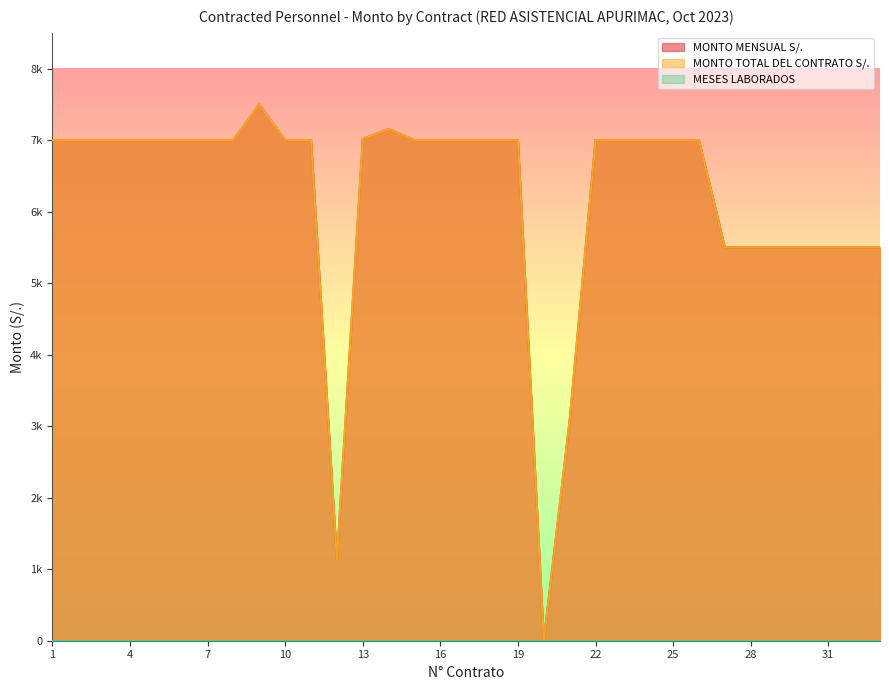

Does the chart have visible grid lines?

No